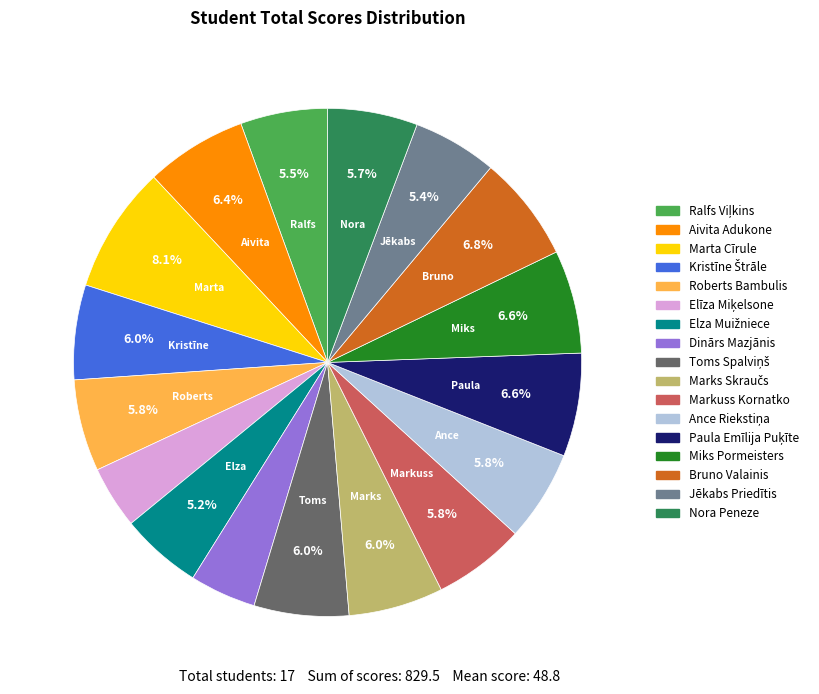

What is the total percentage of Jēkabs Priedītis and Nora Peneze?

11.1%